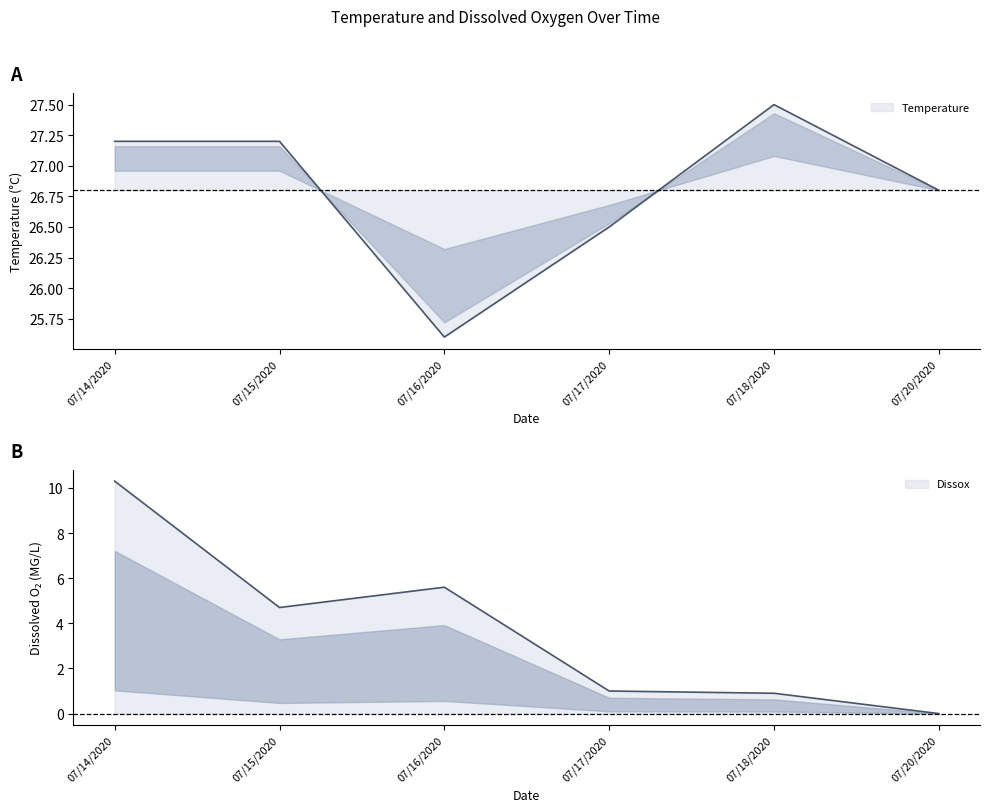

List the labels in order of Dissox value, largest first.

07/14/2020, 07/16/2020, 07/15/2020, 07/17/2020, 07/18/2020, 07/20/2020